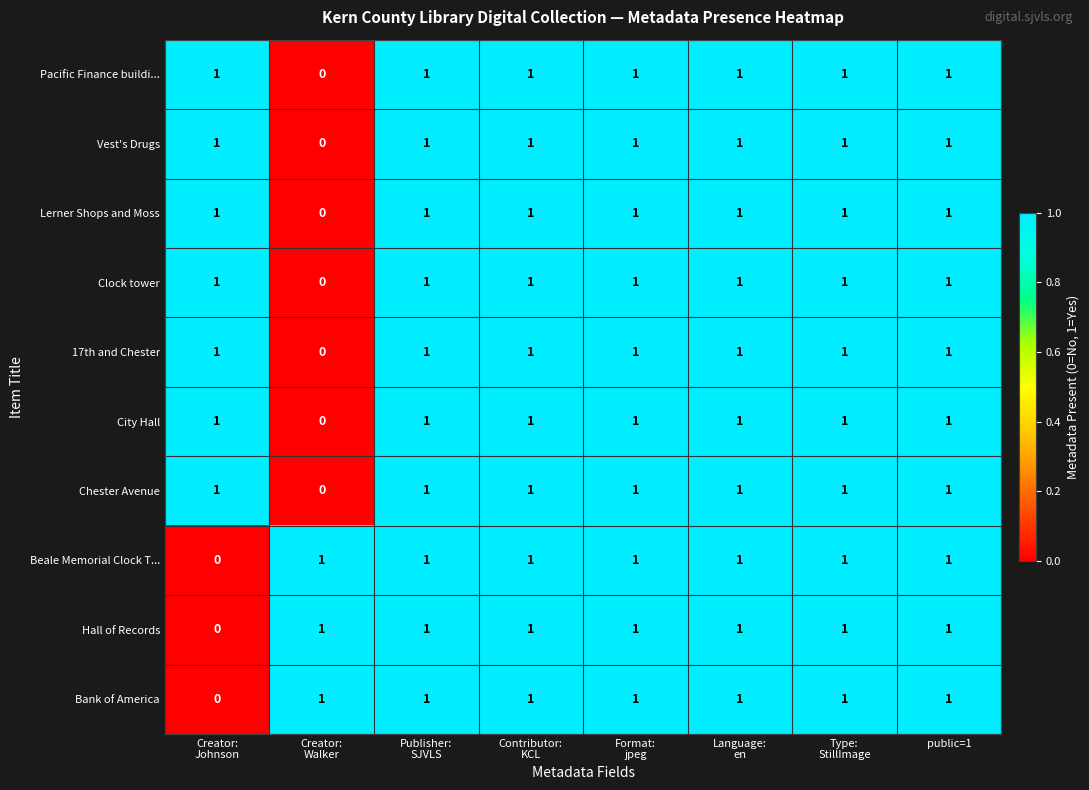

What is the sum of all Vest's Drugs values?

7